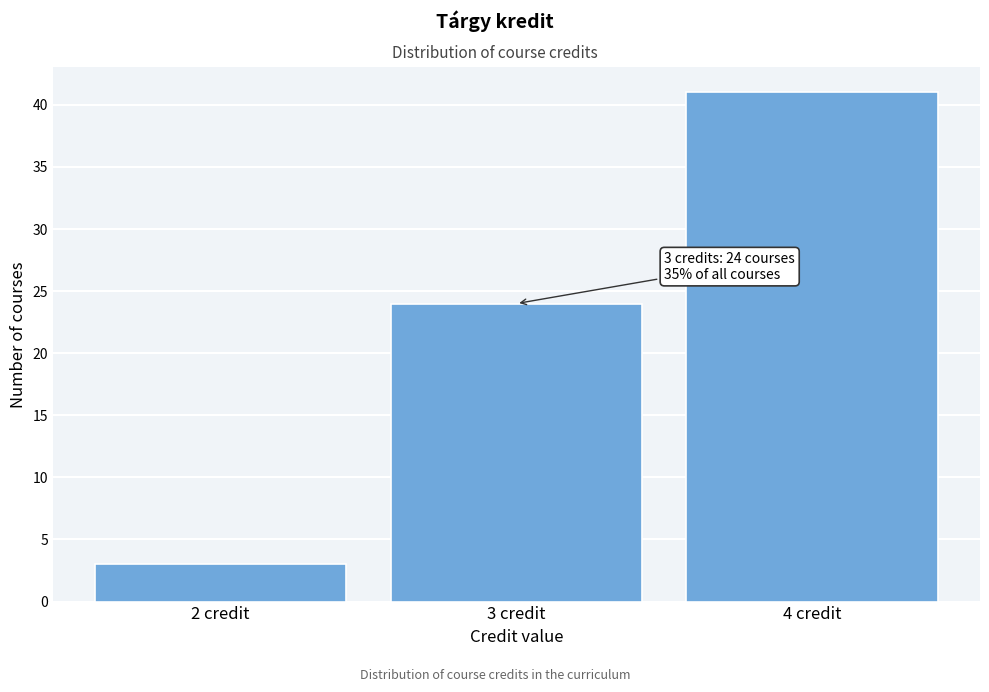

Reading left to right, transcribe all the data shown in this chart.

2 credit=3	3 credit=24	4 credit=41